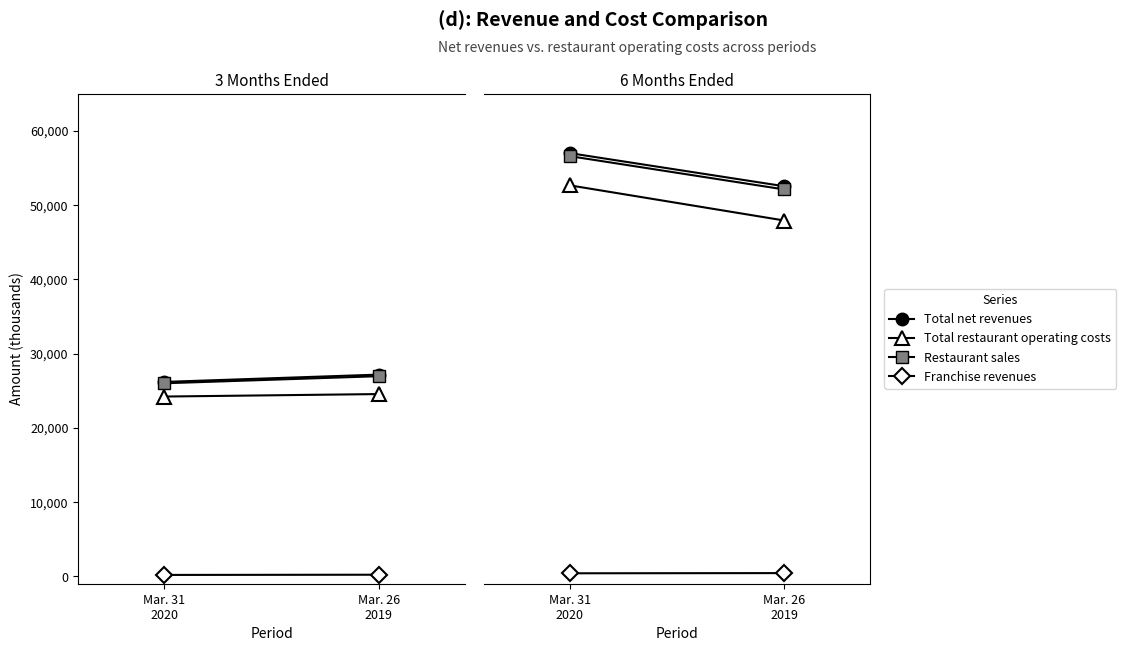

Rank the series by their maximum value, from highest to lowest.

Total net revenues, Restaurant sales, Total restaurant operating costs, Franchise revenues